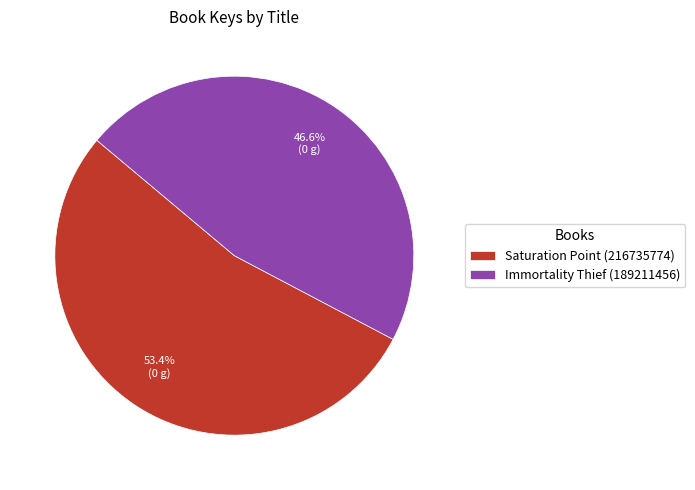

The Saturation Point (216735774) slice represents 53% of the pie. True or false?

True